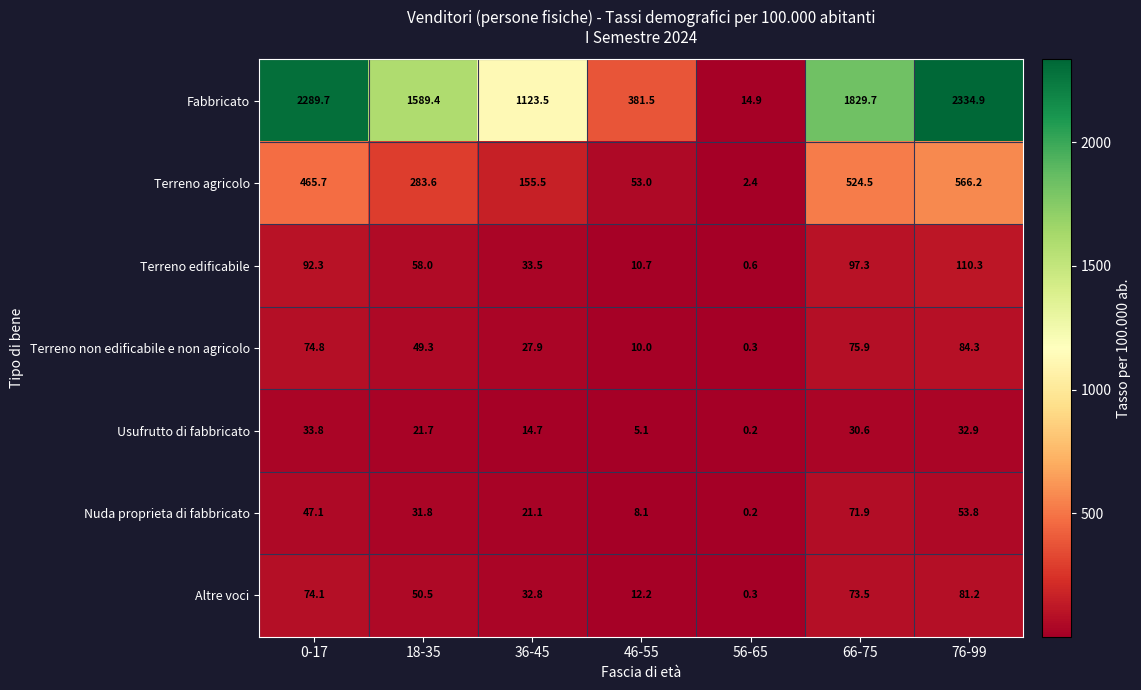

What is the spread (max minus min) of values at 0-17?

2255.9